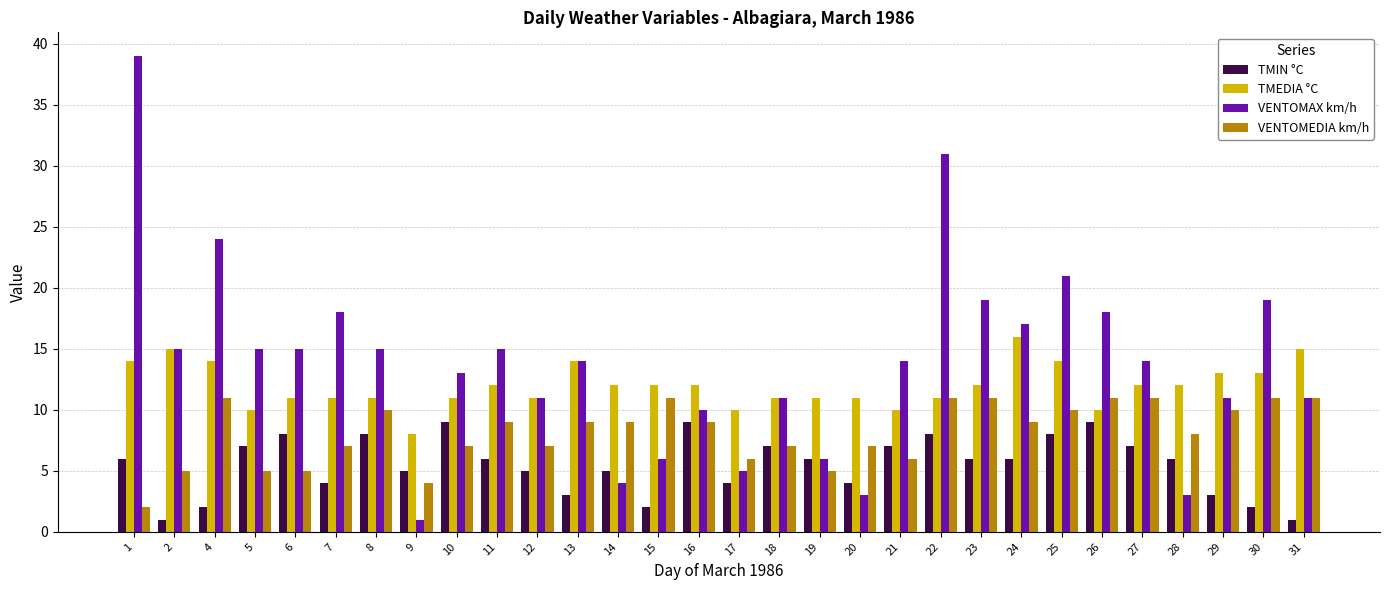

Rank the series by their maximum value, from lowest to highest.

TMIN °C, VENTOMEDIA km/h, TMEDIA °C, VENTOMAX km/h